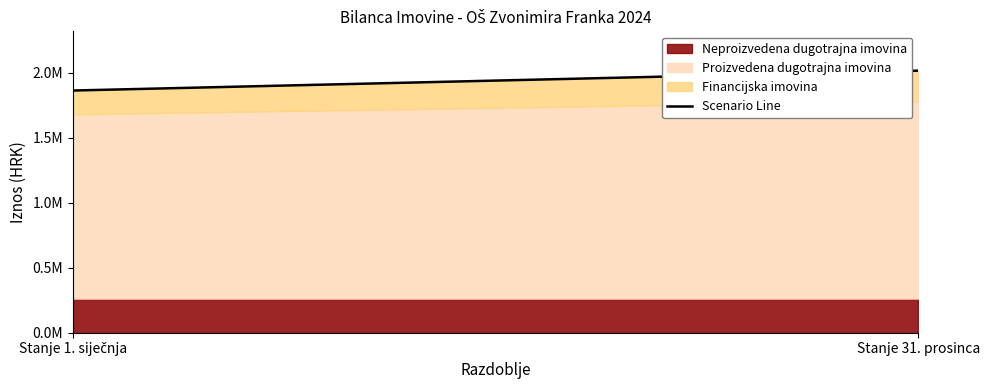

What is the average value?

1940345.7